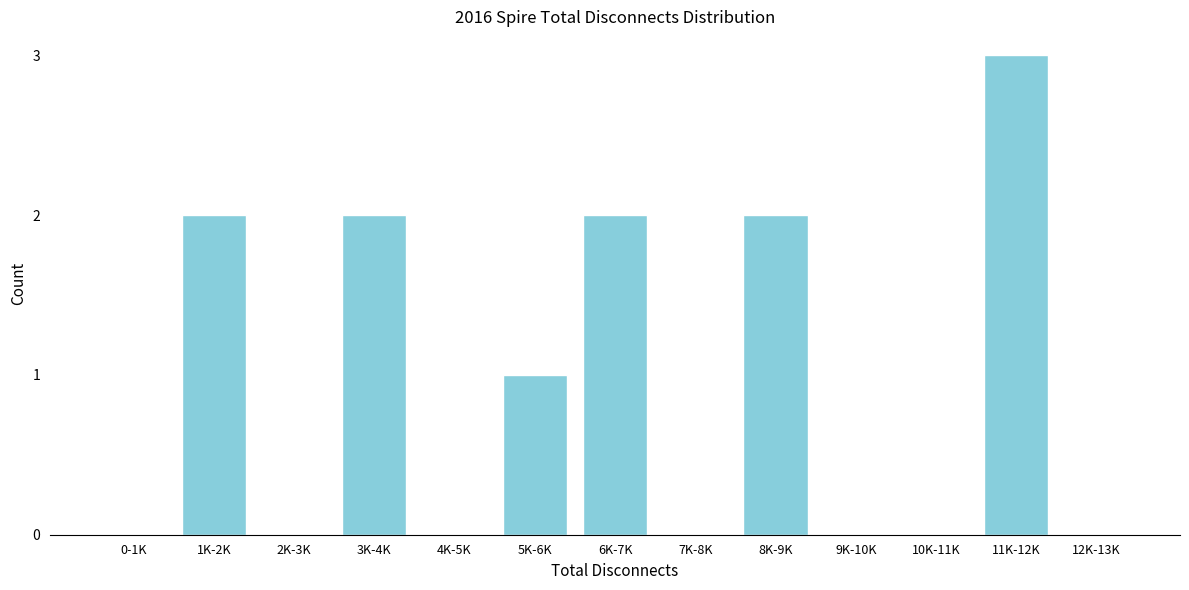

Reading right to left, what are all the values shown in this chart?

12K-13K=0	11K-12K=3	10K-11K=0	9K-10K=0	8K-9K=2	7K-8K=0	6K-7K=2	5K-6K=1	4K-5K=0	3K-4K=2	2K-3K=0	1K-2K=2	0-1K=0